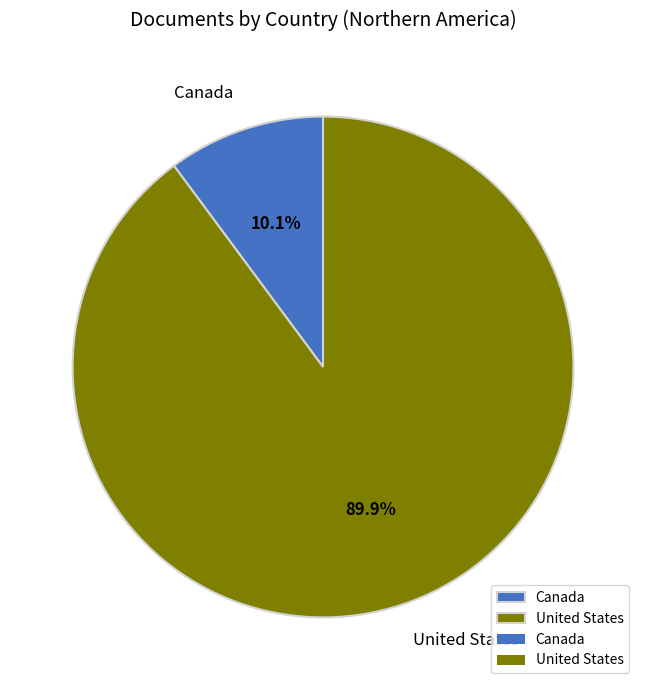

The Canada slice represents 10% of the pie. True or false?

True